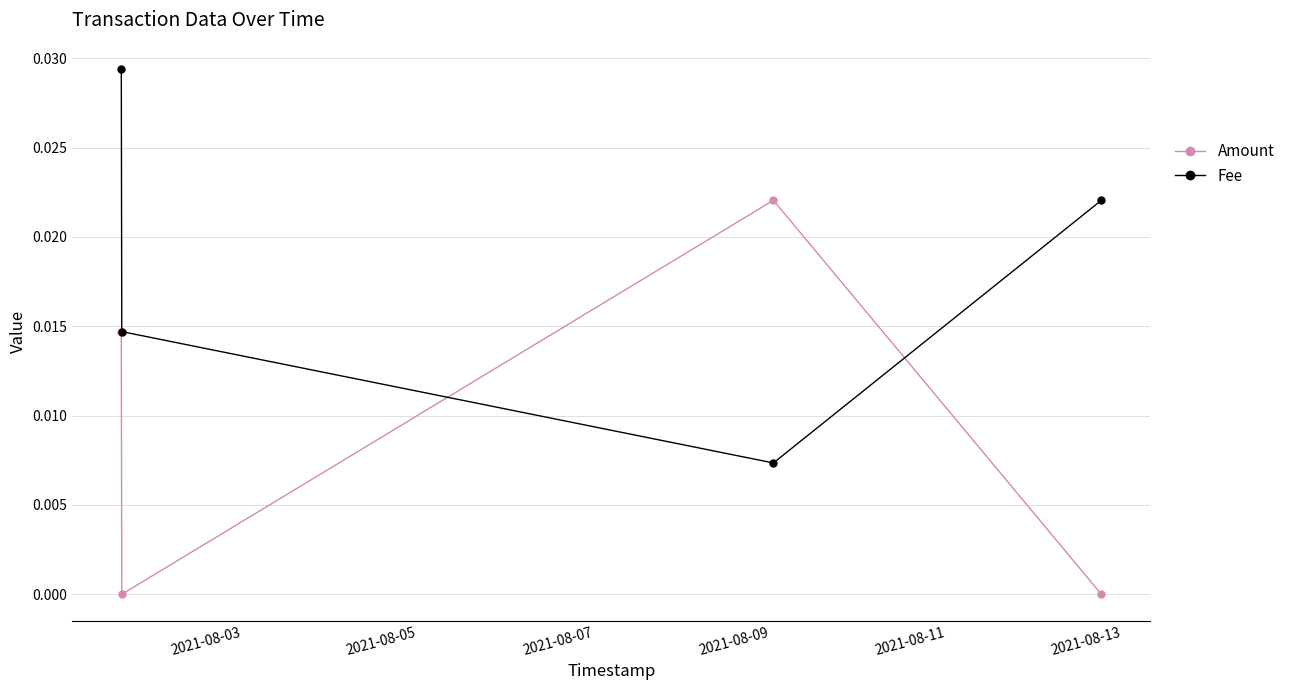

How many series are shown in this chart?

2